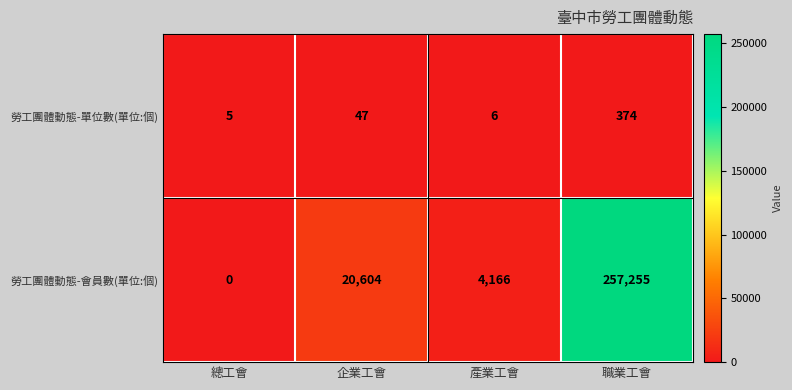

At which category is the sum across all series the highest?

職業工會